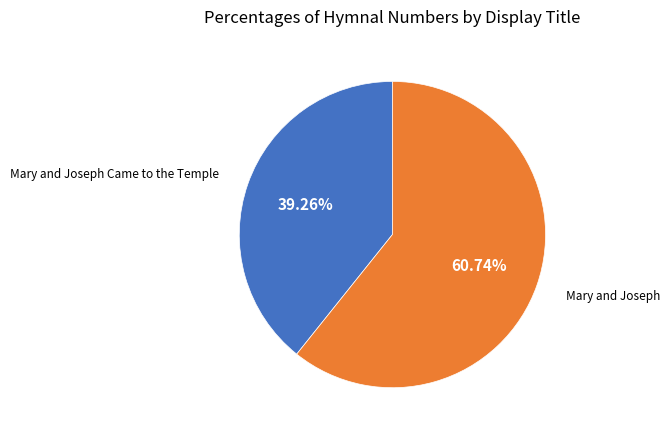

To the nearest percent, what is the average slice percentage?

50%